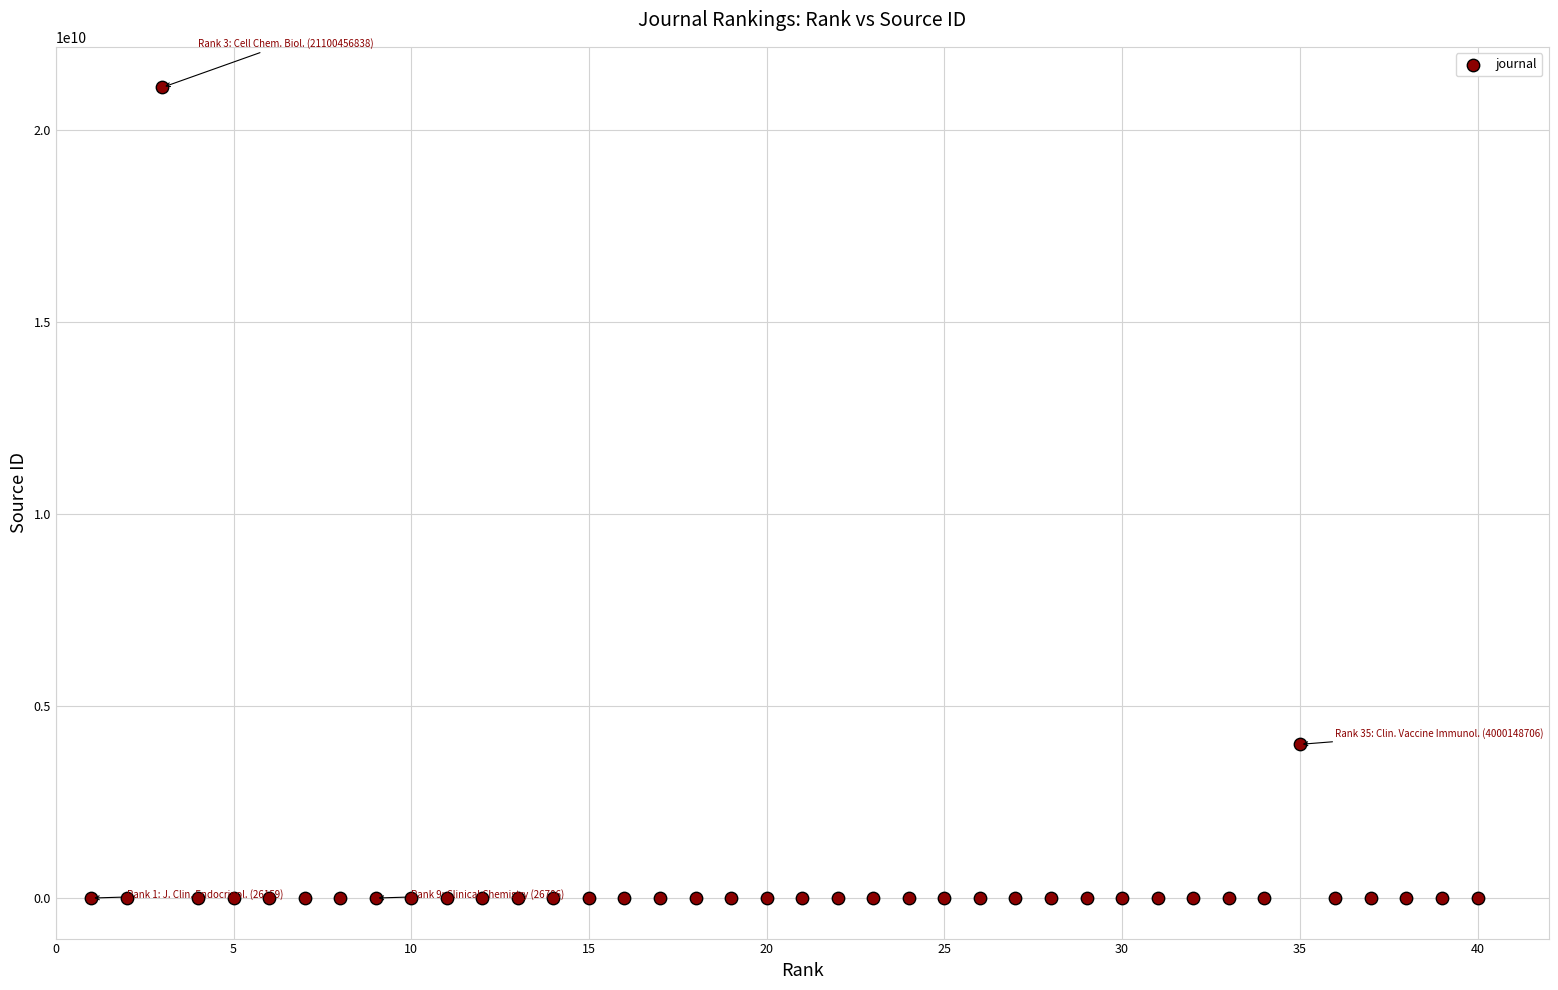

What is the range of X values (max minus min)?

39